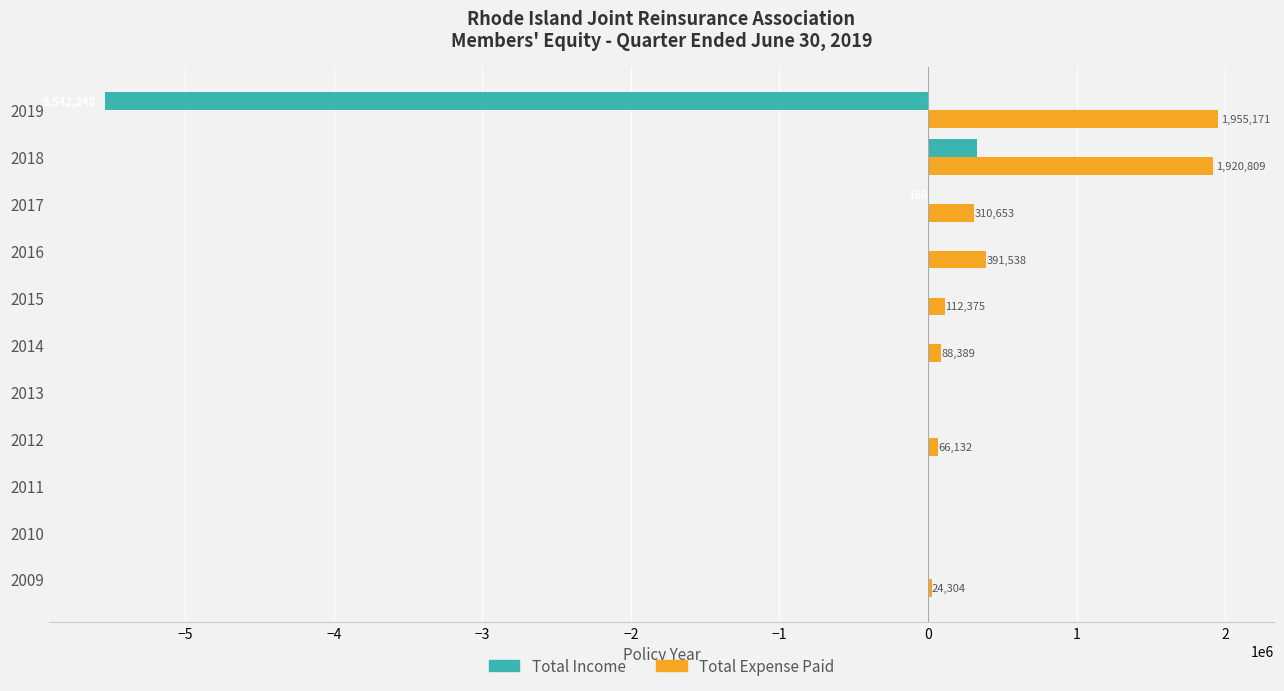

Is the value of Total Income at 2015 greater than the value of Total Expense Paid at 2019?

No